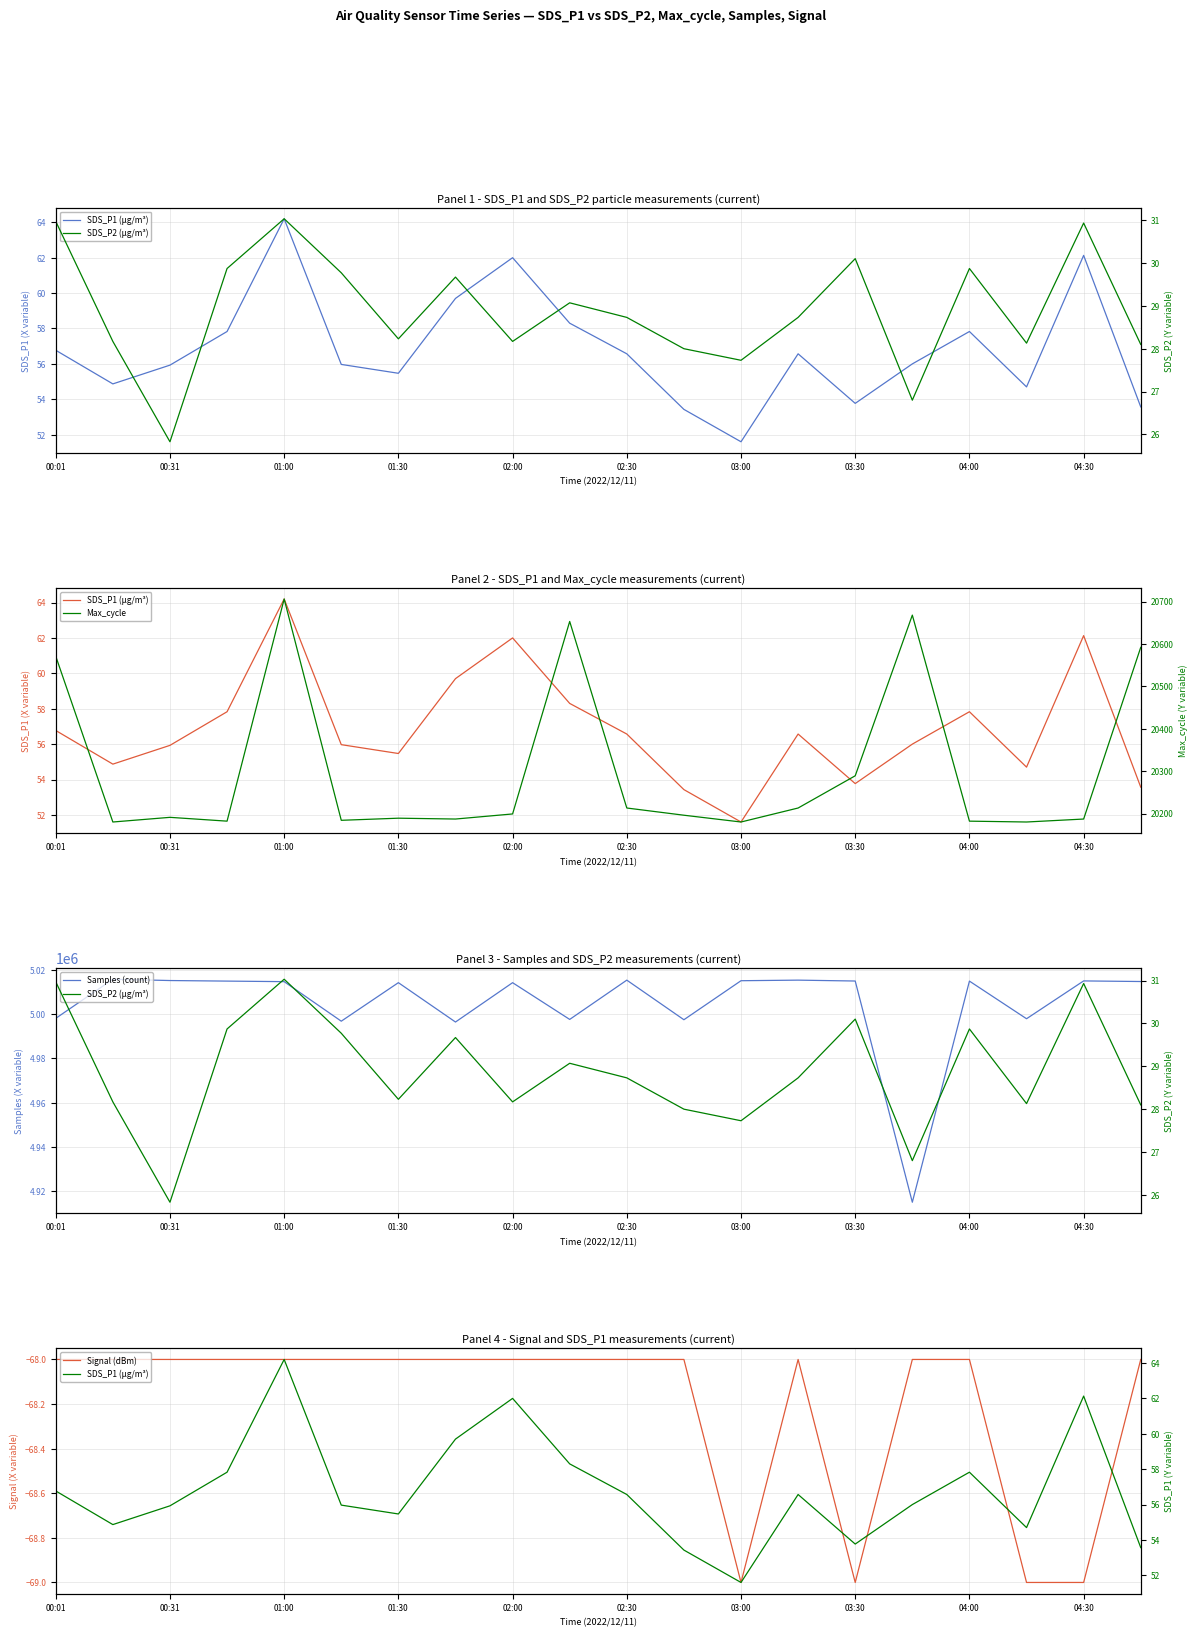

List the series in order of their peak value, lowest first.

Signal (dBm), SDS_P2 (µg/m³), SDS_P1 (µg/m³), Max_cycle, Samples (count)